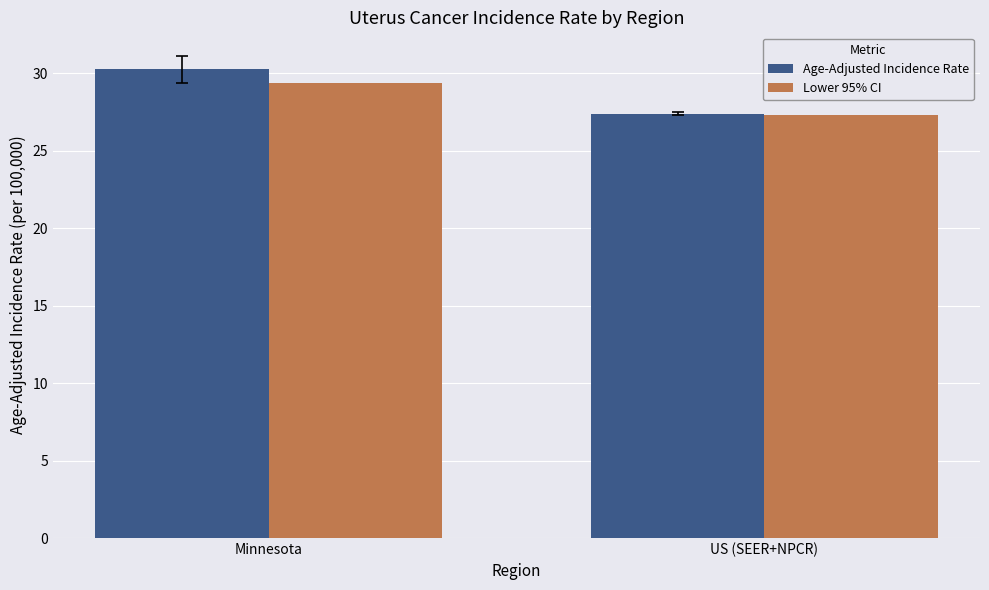

Which category has the highest value across all series?

Minnesota